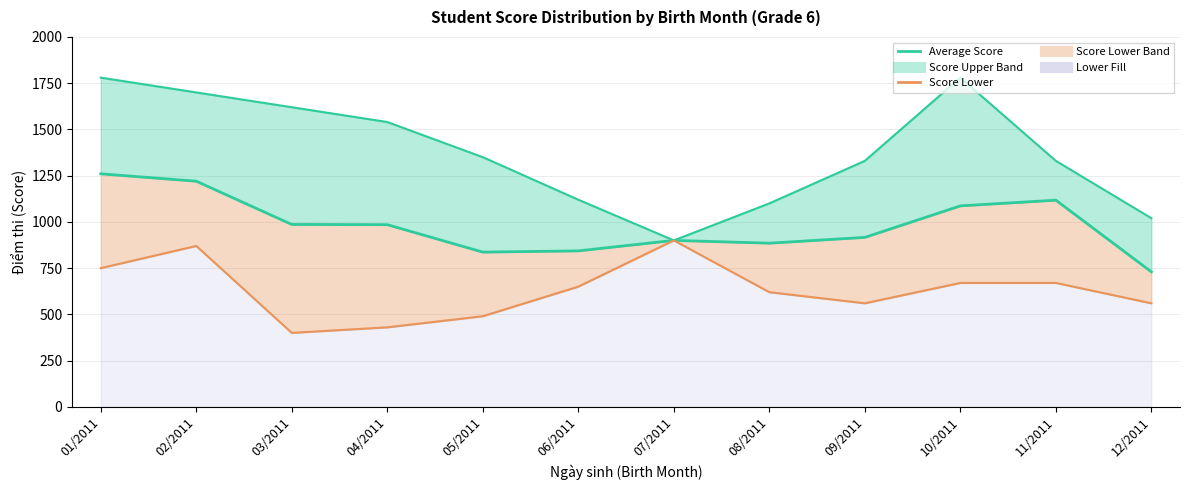

At which label does Average Score first exceed 985?

01/2011